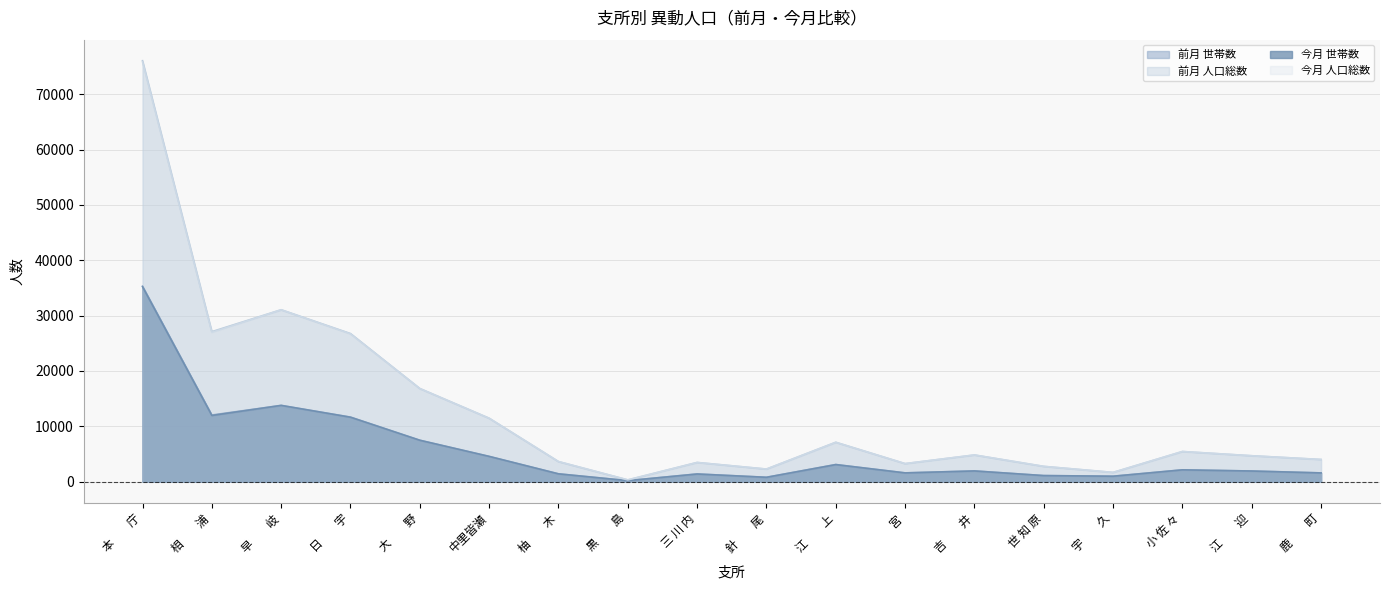

True or false: 今月 世帯数 and 前月 人口総数 cross at least once.

False